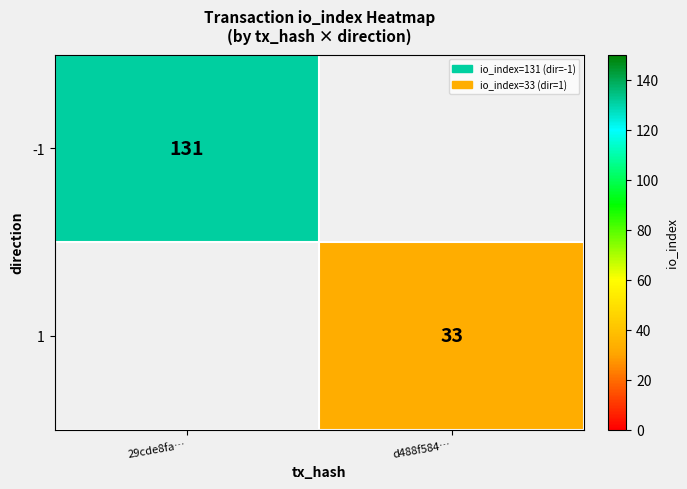

The 1 series shows 33 at d488f584…. True or false?

True